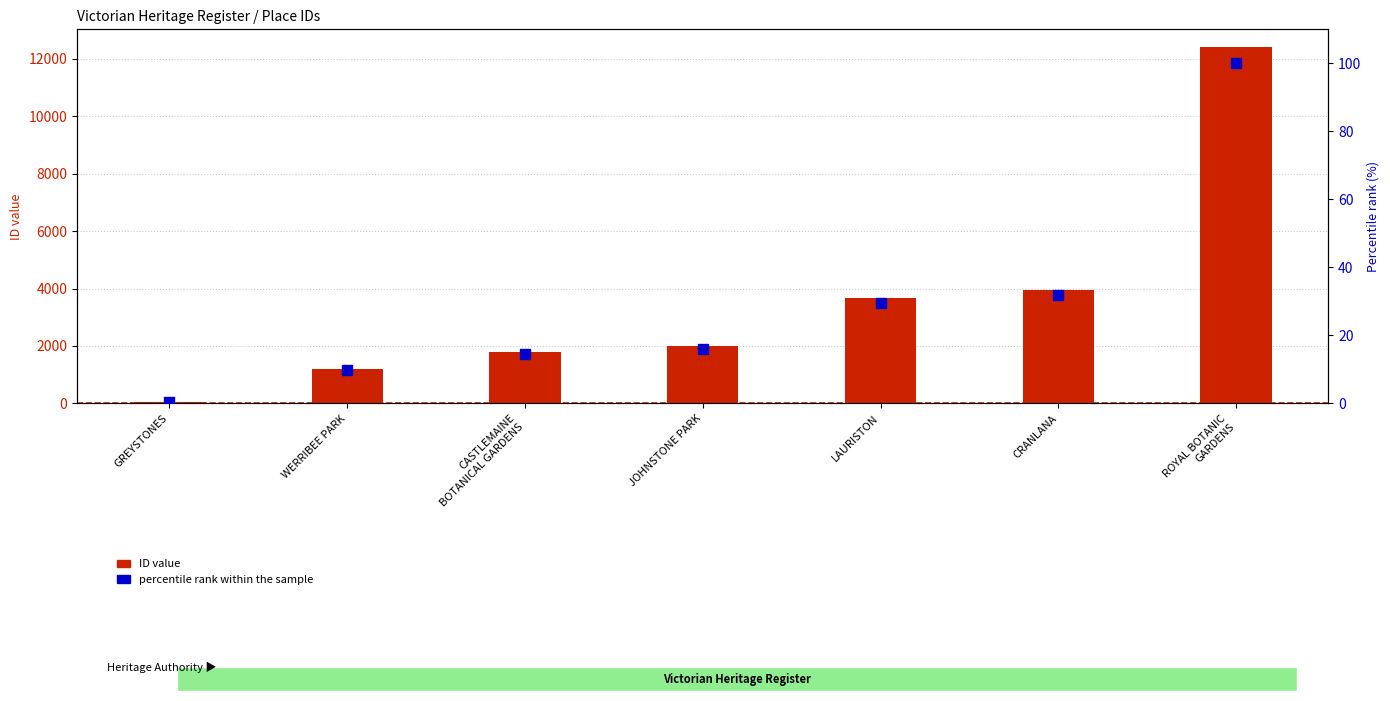

At which category is the sum across all series the highest?

ROYAL BOTANIC
GARDENS